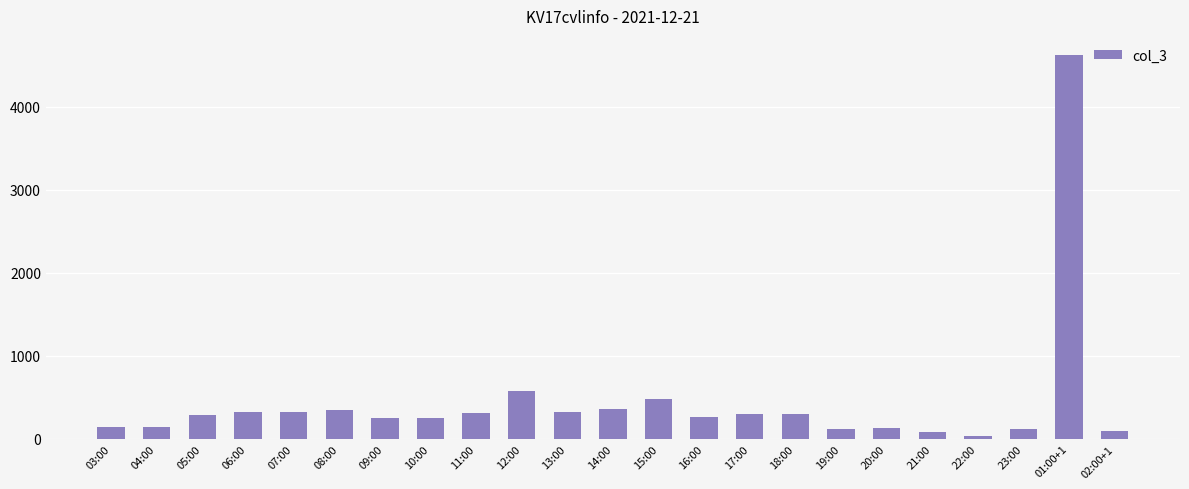

What is the greatest value displayed?

4624